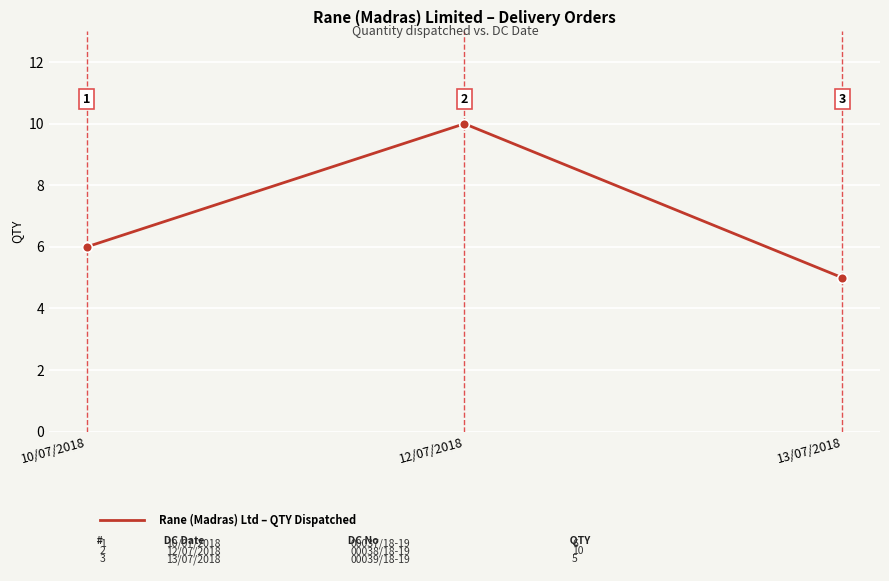

What is the maximum value shown in the chart?

10